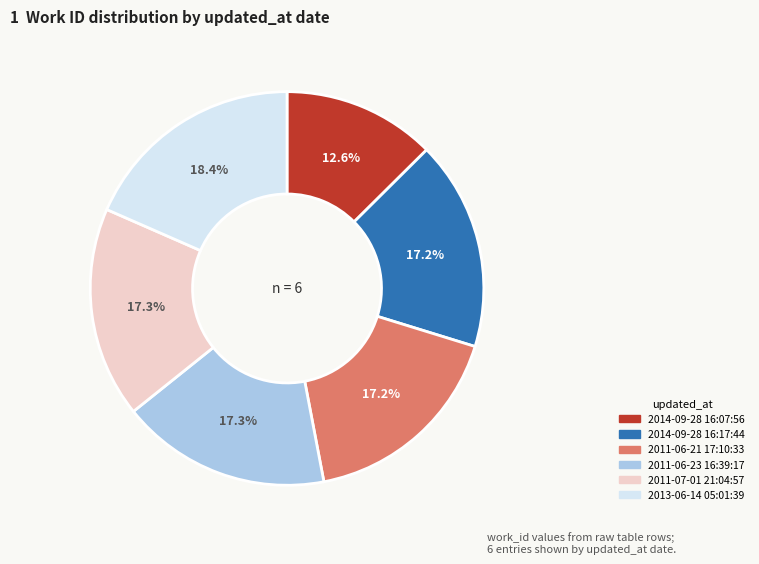

True or false: 2011-07-01 21:04:57 accounts for 3% of the total.

False